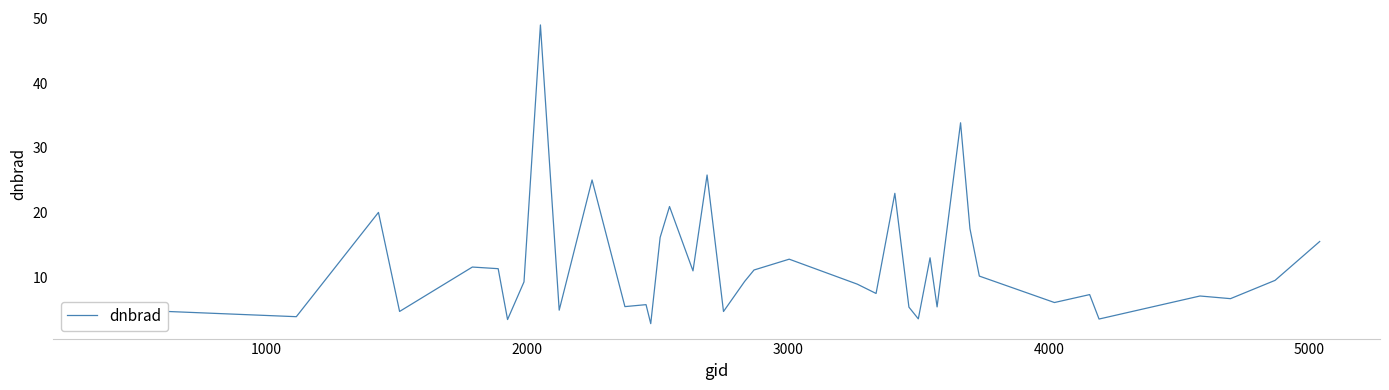

What is the maximum value shown in the chart?

49.0